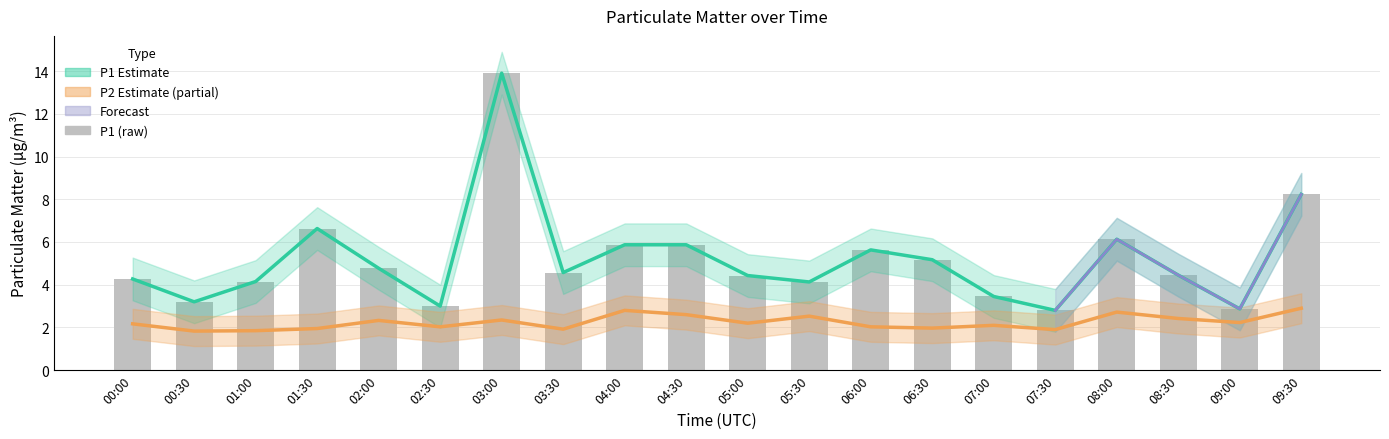

What is the greatest value displayed?

13.9